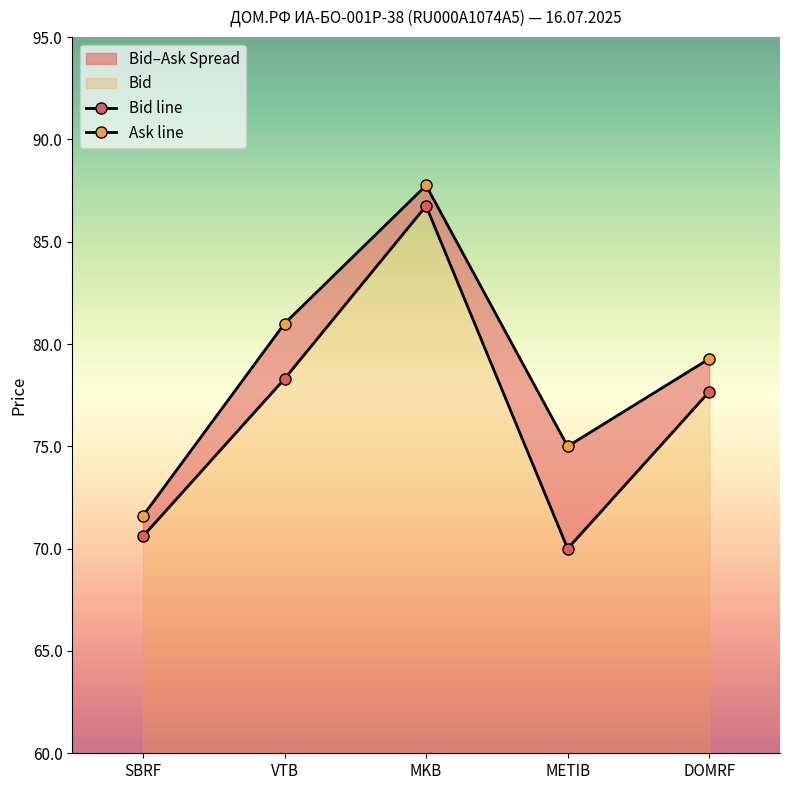

In Bid line, how many points are higher than both neighbors (excluding endpoints)?

1